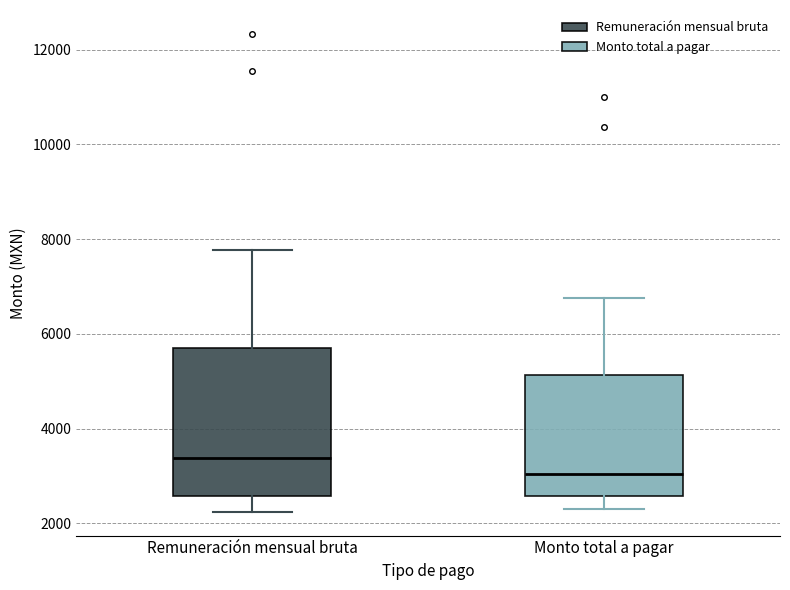

Reading left to right, read every box against the y-axis: the position of its median line, the range the box covers, and the ends of its whiskers. The values are not printed on the chart, so give them approximately, as read against the axis.

Remuneración mensual bruta: median 3400, box 2600 to 5800, whiskers 2200 to 7800
Monto total a pagar: median 3000, box 2600 to 5200, whiskers 2400 to 6800